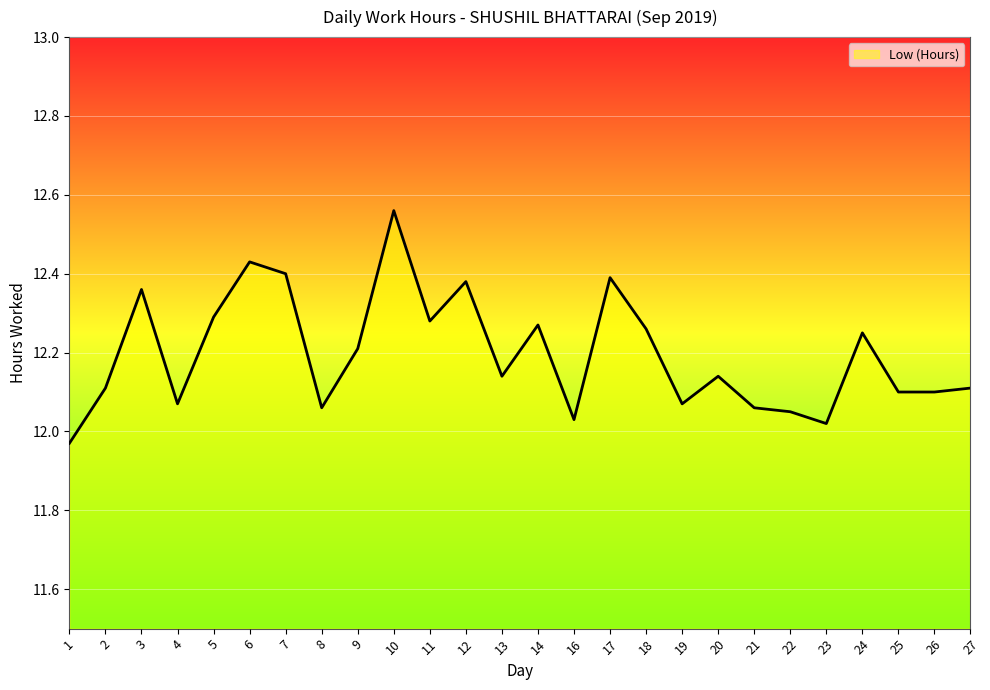

At which category does the chart reach its peak across all series?

10